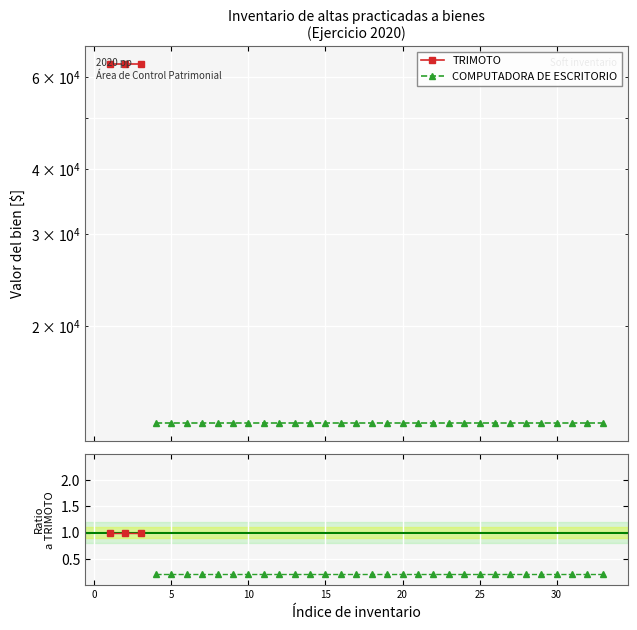

How many positive values does the TRIMOTO series have?

3